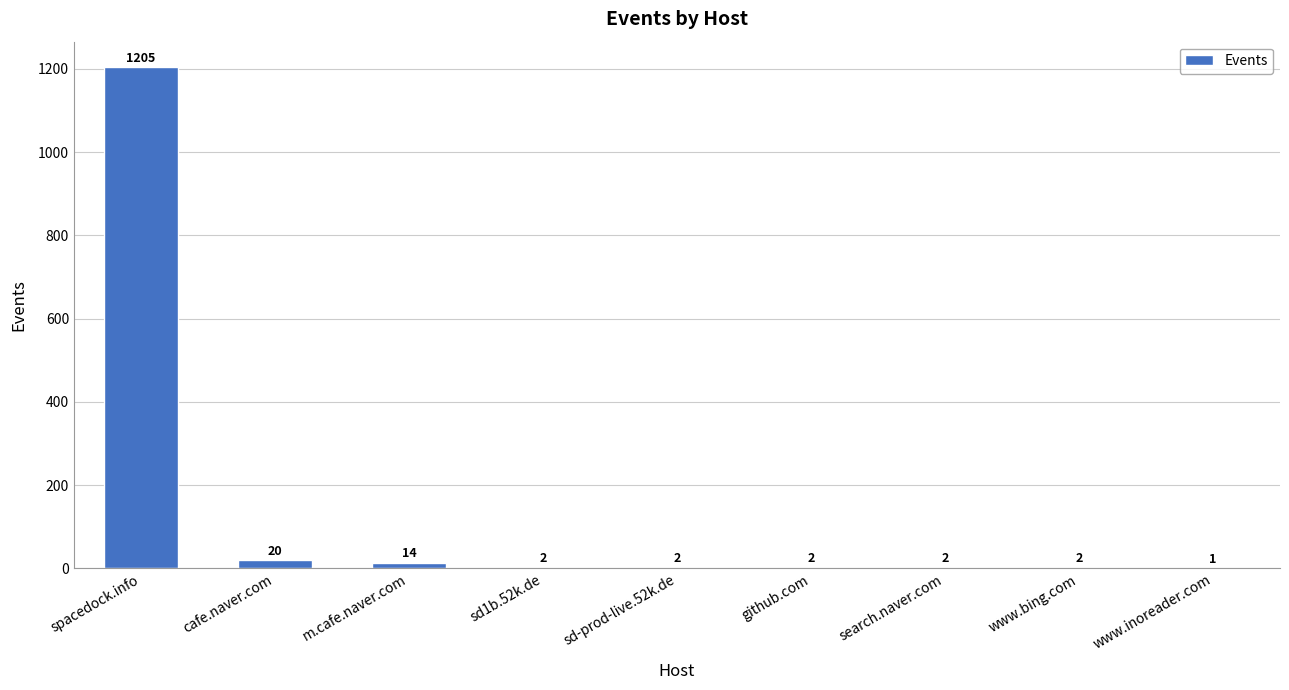

Where does the data first go above 2?

spacedock.info